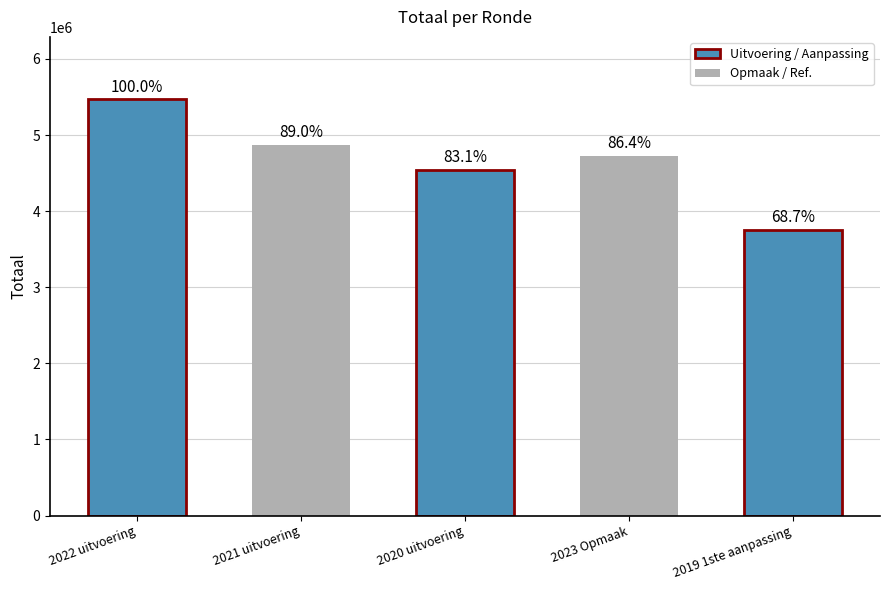

How many bars are there in total?

5